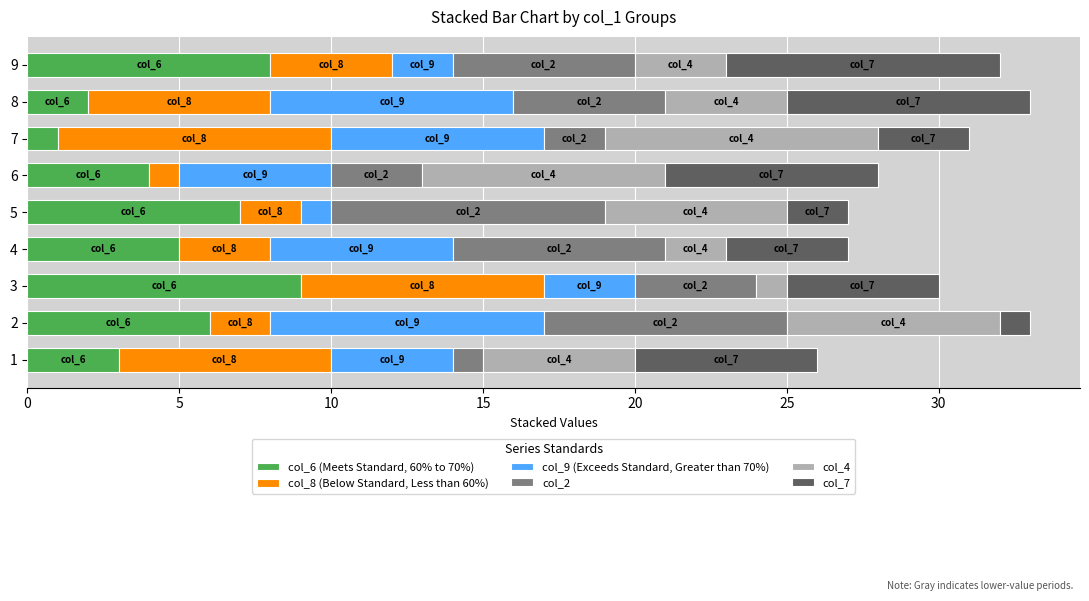

List the labels in order of col_6 (Meets Standard, 60% to 70%) value, smallest first.

7, 8, 1, 6, 4, 2, 5, 9, 3